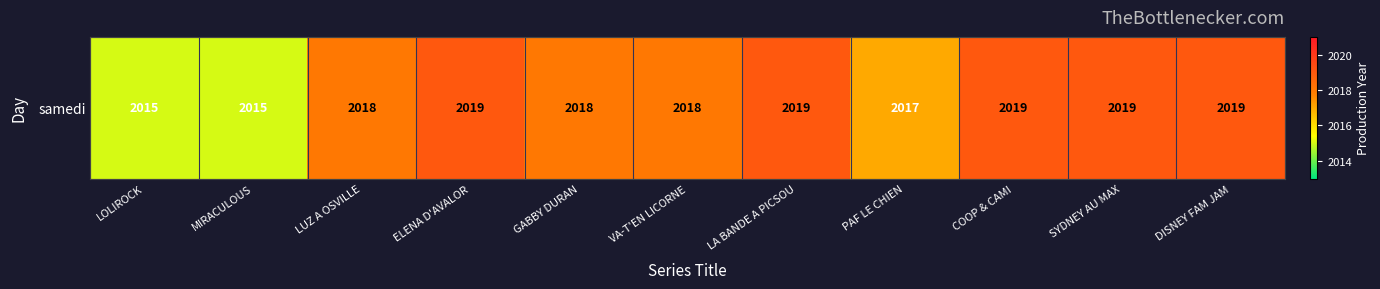

The chart shows a value of 2017 at PAF LE CHIEN. True or false?

True